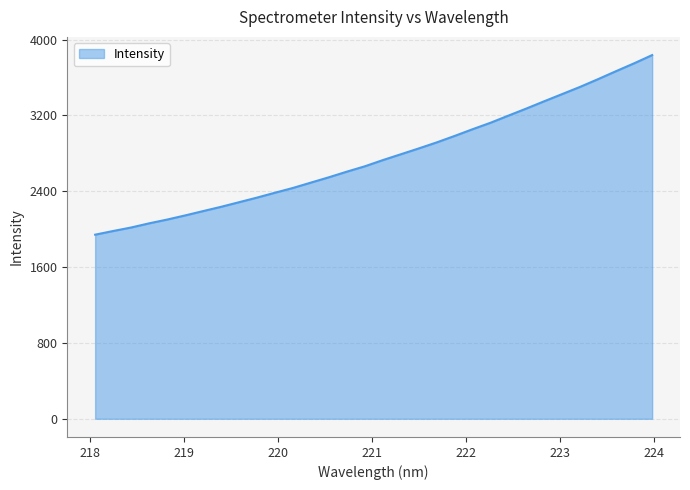

What is the greatest value displayed?

3836.6